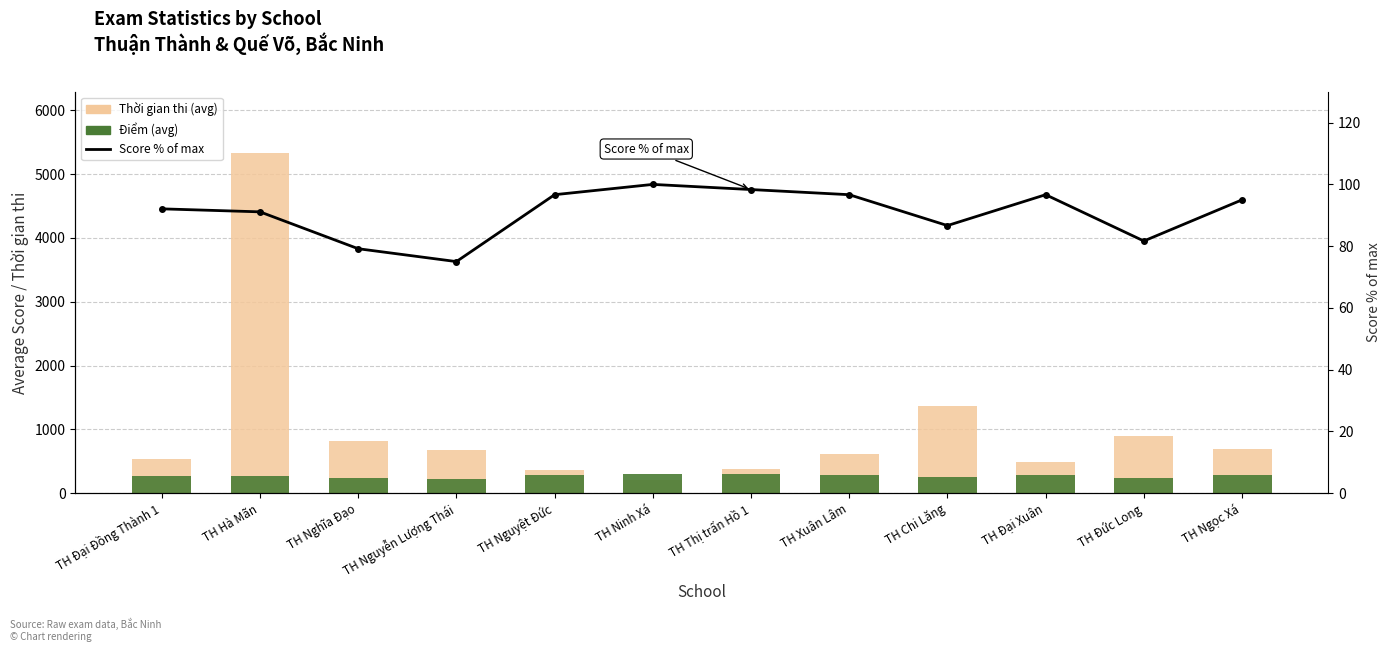

Reading left to right, list all the values displayed in this chart.

Thời gian thi (avg): TH Đại Đồng Thành 1=540.2	TH Hà Mãn=5332.3	TH Nghĩa Đạo=824.2	TH Nguyễn Lượng Thái=674.5	TH Nguyệt Đức=364.5	TH Ninh Xá=210.5	TH Thị trấn Hồ 1=378.5	TH Xuân Lâm=615.5	TH Chi Lăng=1373.2	TH Đại Xuân=490.5	TH Đức Long=898.0	TH Ngọc Xá=685.0
Điểm (avg): TH Đại Đồng Thành 1=276.2	TH Hà Mãn=273.3	TH Nghĩa Đạo=237.5	TH Nguyễn Lượng Thái=225.0	TH Nguyệt Đức=290.0	TH Ninh Xá=300.0	TH Thị trấn Hồ 1=295.0	TH Xuân Lâm=290.0	TH Chi Lăng=260.0	TH Đại Xuân=290.0	TH Đức Long=245.0	TH Ngọc Xá=285.0
Score % of max: TH Đại Đồng Thành 1=92.1	TH Hà Mãn=91.1	TH Nghĩa Đạo=79.2	TH Nguyễn Lượng Thái=75.0	TH Nguyệt Đức=96.7	TH Ninh Xá=100.0	TH Thị trấn Hồ 1=98.3	TH Xuân Lâm=96.7	TH Chi Lăng=86.7	TH Đại Xuân=96.7	TH Đức Long=81.7	TH Ngọc Xá=95.0